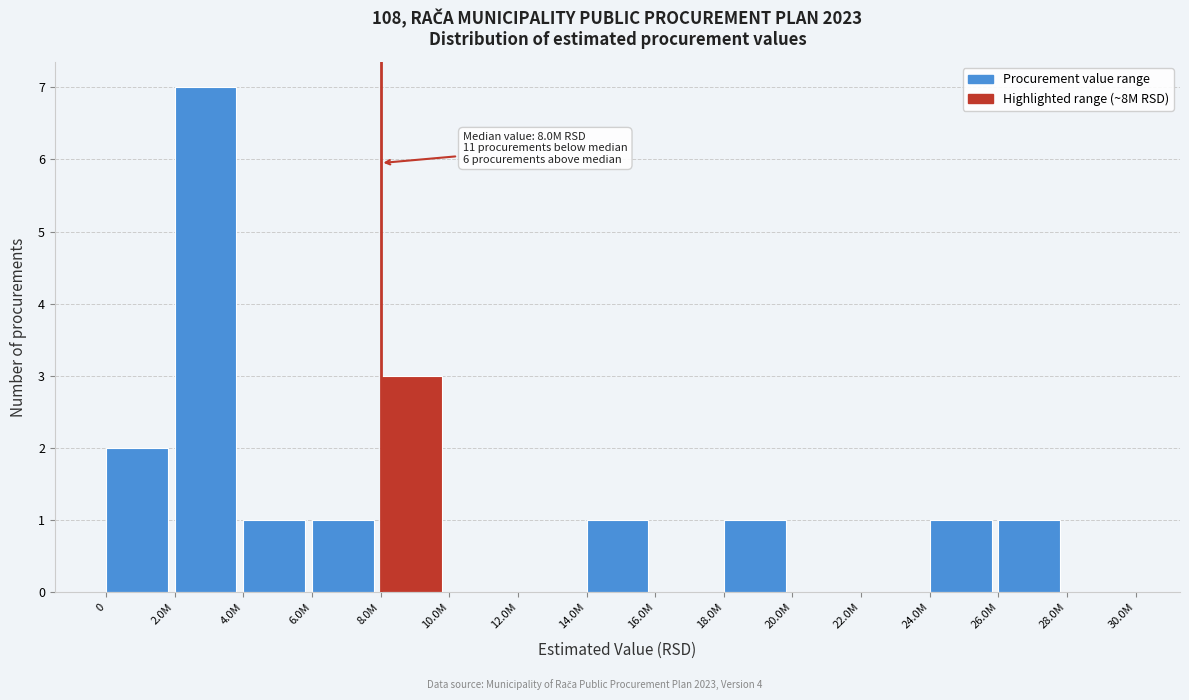

Reading left to right, what are all the values shown in this chart?

0=2	2.0M=7	4.0M=1	6.0M=1	8.0M=3	10.0M=0	12.0M=0	14.0M=1	16.0M=0	18.0M=1	20.0M=0	22.0M=0	24.0M=1	26.0M=1	28.0M=0